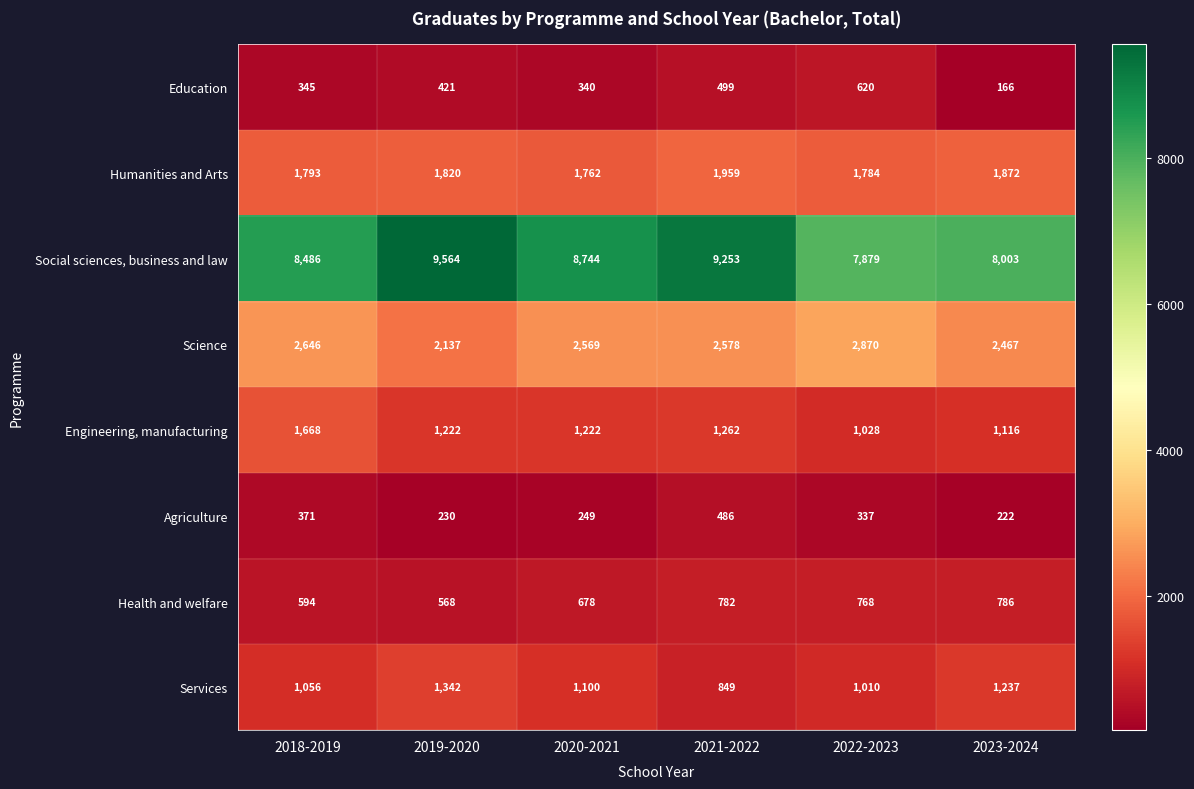

What is the smallest value displayed?

166